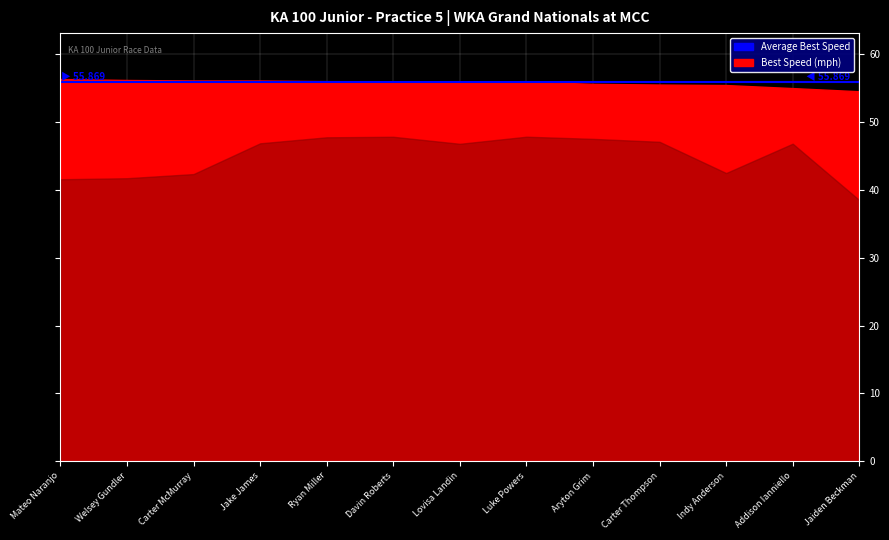

How many categories are shown in the chart?

13